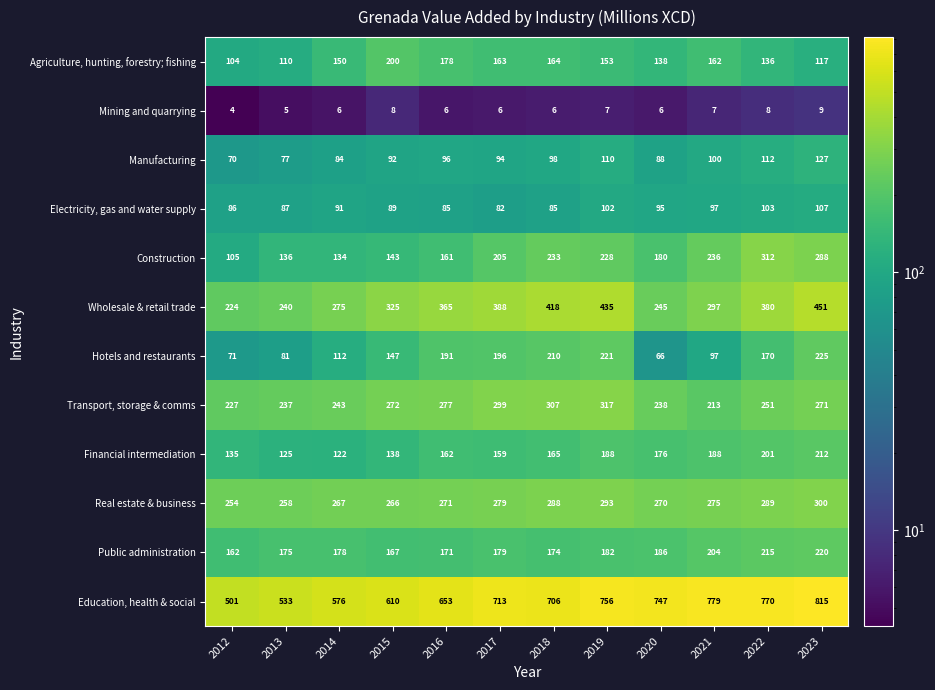

What is the difference between the maximum and minimum values in the Public administration series?

58